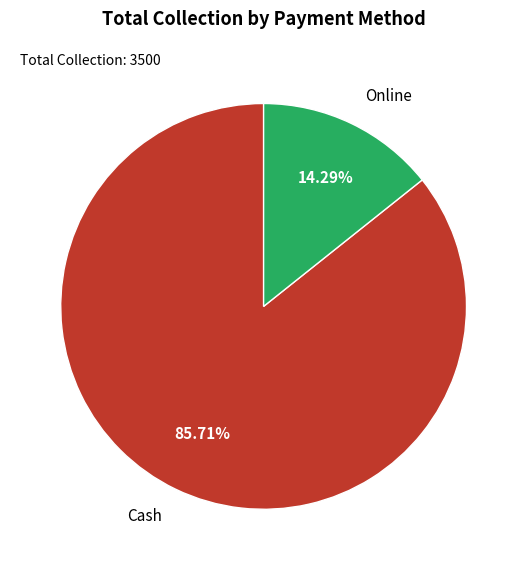

To the nearest percent, what is the difference between the largest and smallest slice percentages?

71%